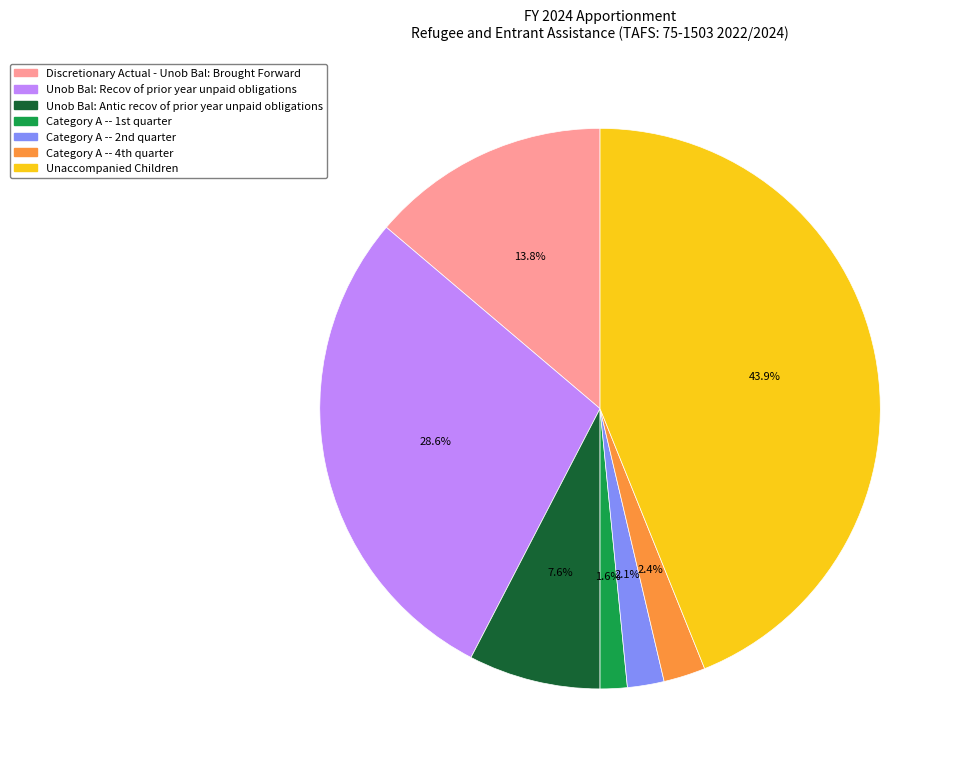

Is the sum of Unob Bal: Recov of prior year unpaid obligations and Unaccompanied Children greater than half?

Yes